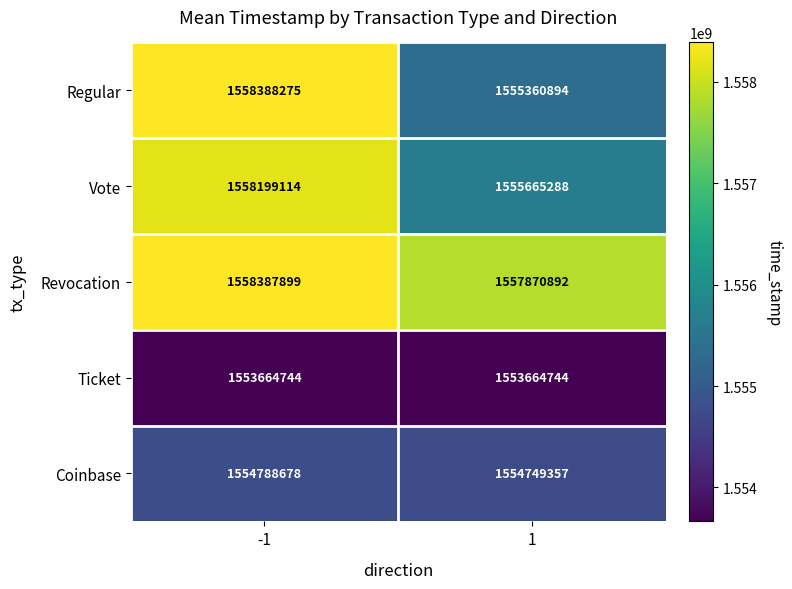

What is the average value of the Coinbase series?

1554769018